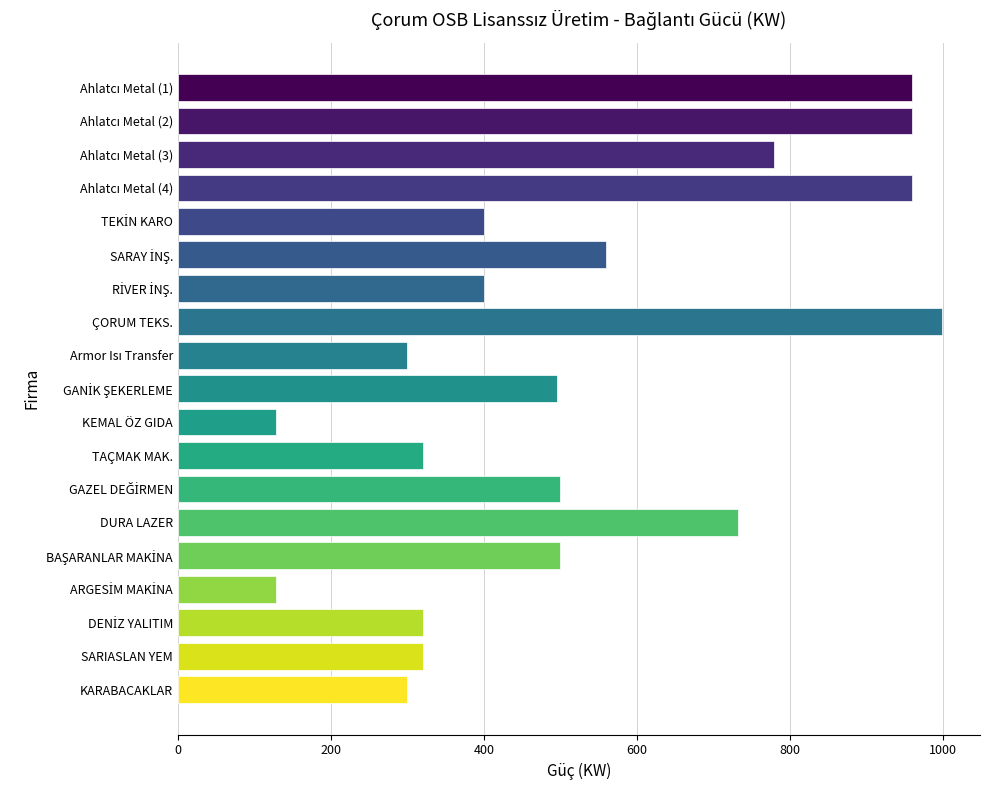

What is the maximum value shown in the chart?

999